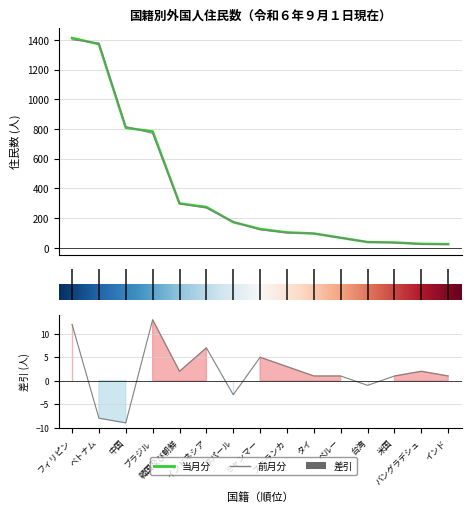

What position from the left is 中国?

3